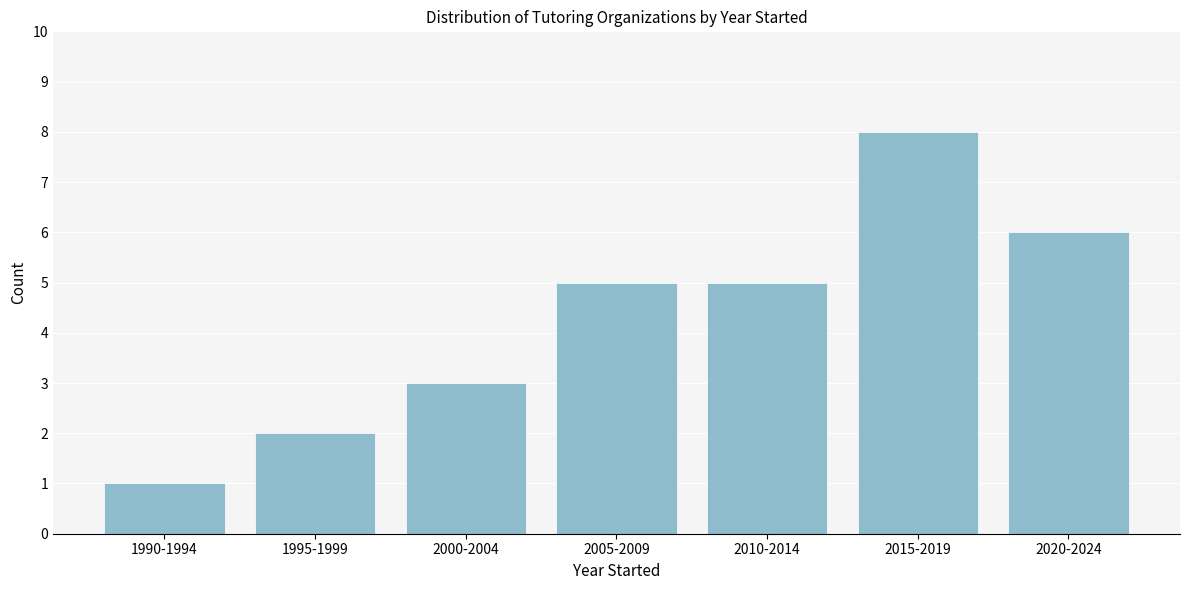

Reading left to right, extract all data points from this chart.

1	2	3	5	5	8	6